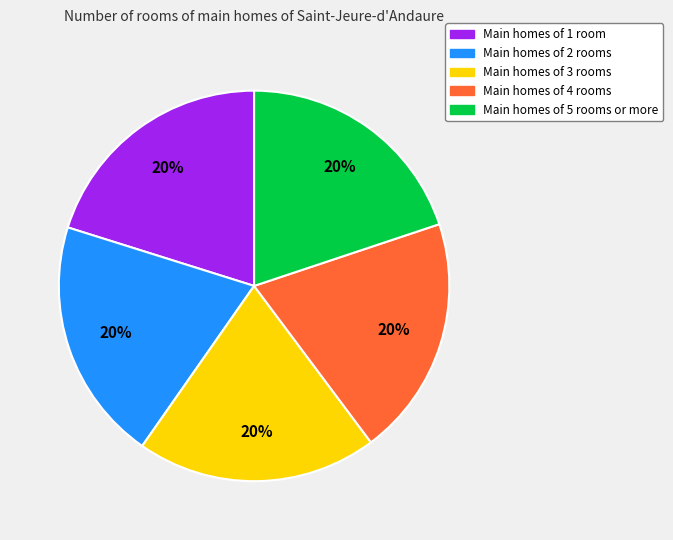

To the nearest percent, what is the average slice percentage?

20%